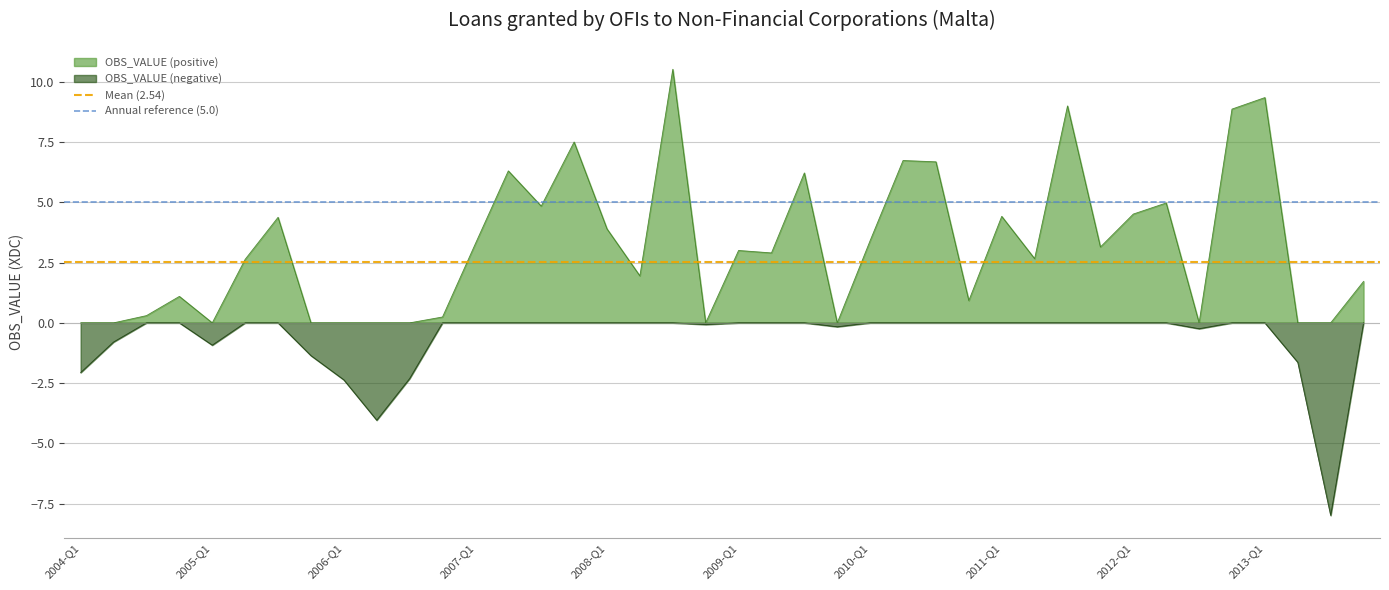

What is the highest value of the OBS_VALUE (positive) series?

10.5